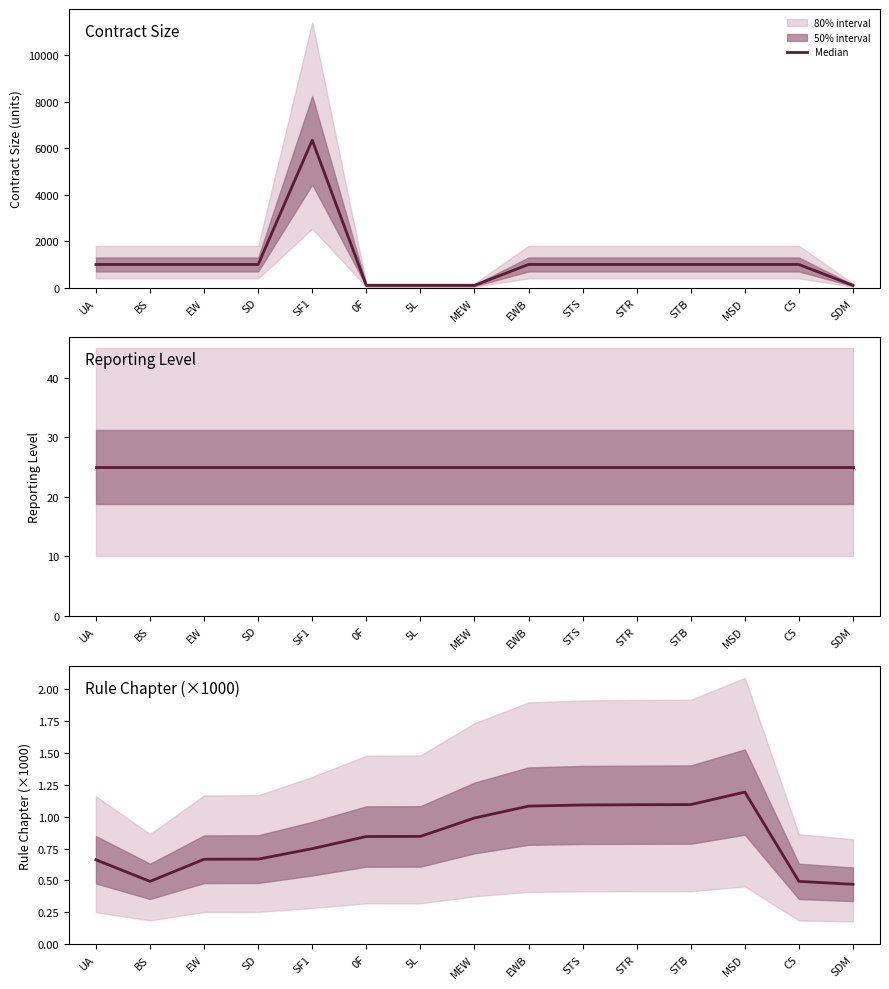

At which category does the data reach its first local peak?

MSD